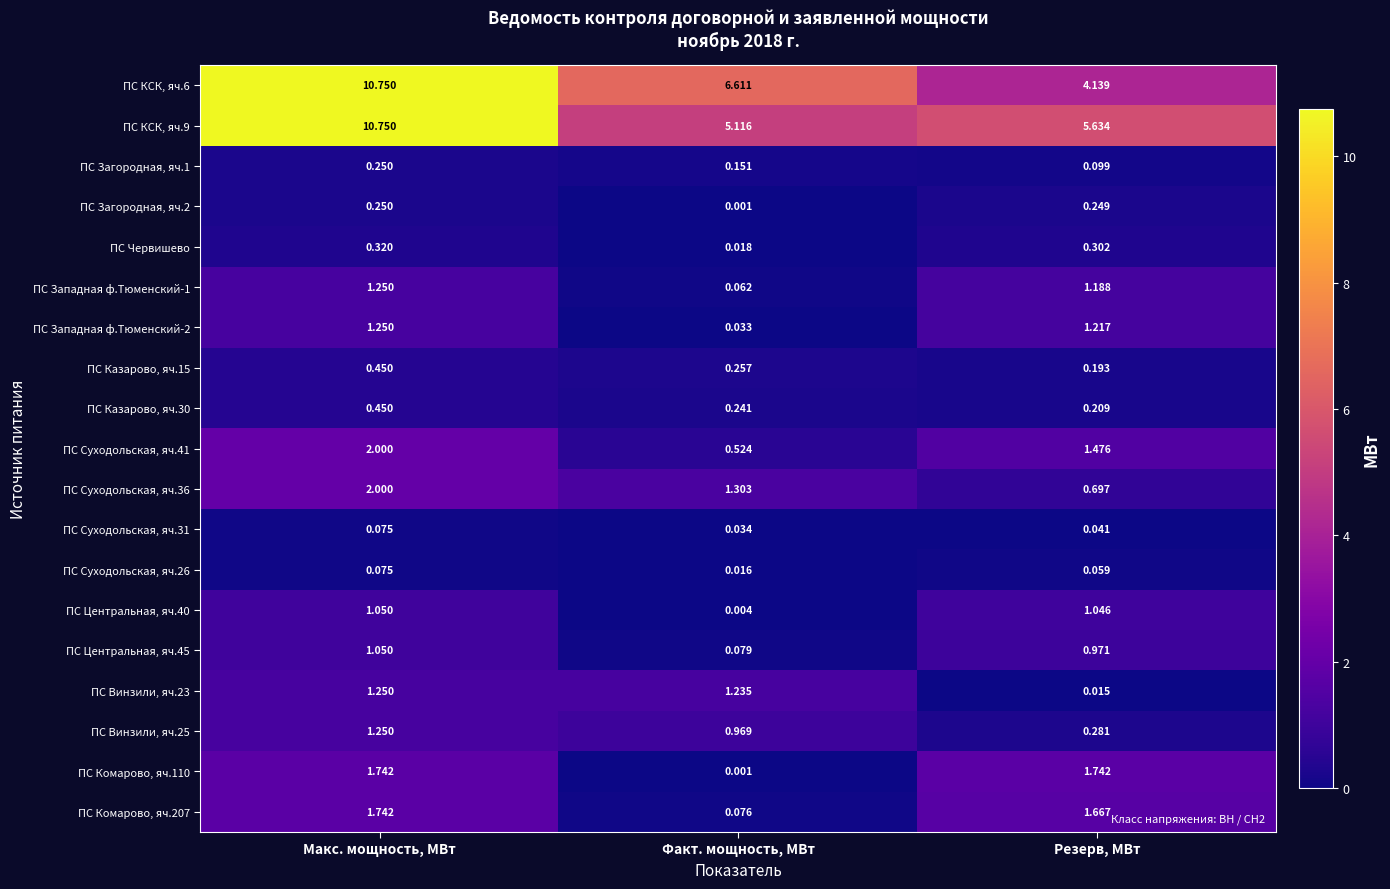

At which label is ПС Казарово, яч.15 closest to 0?

Резерв, МВт